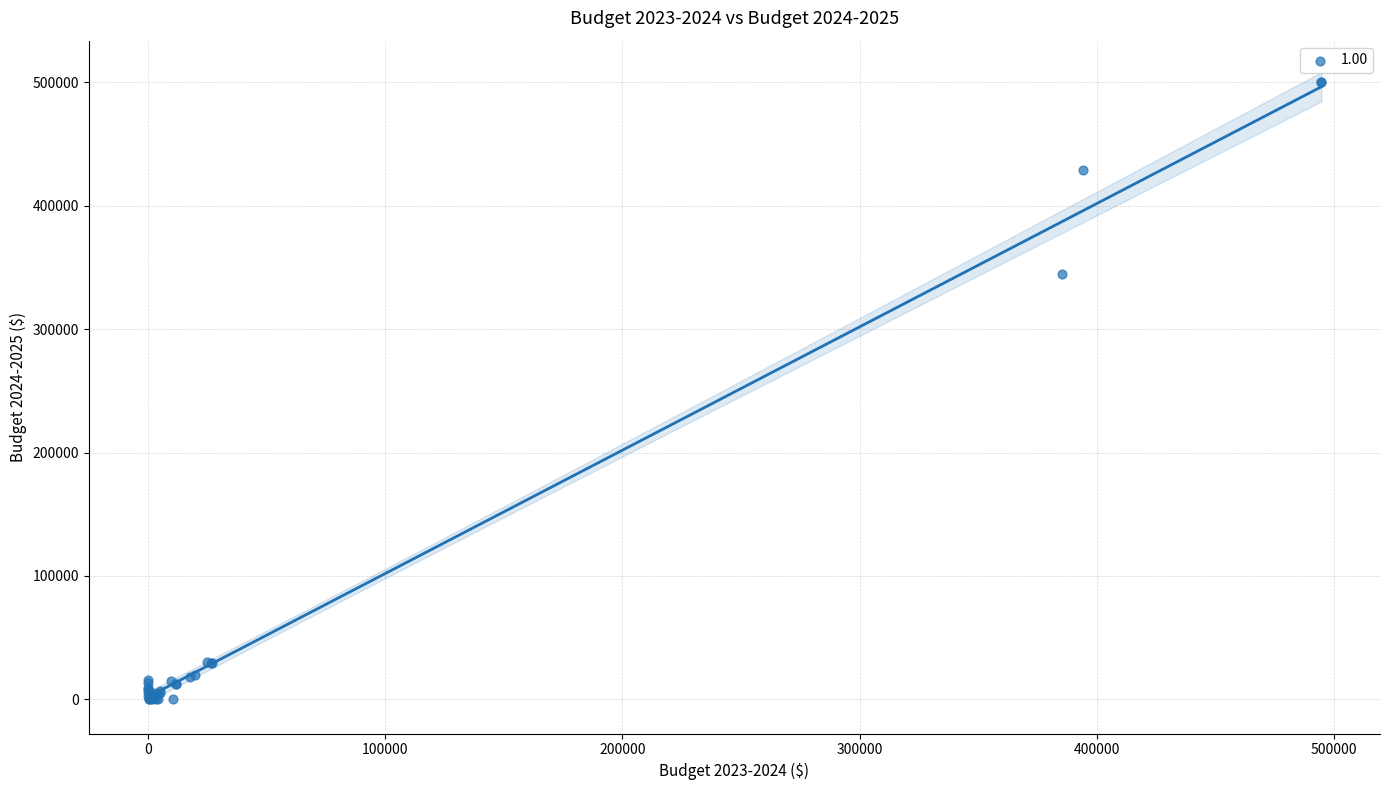

What Y value in the scatter plot is closest to 250000?

344541.0